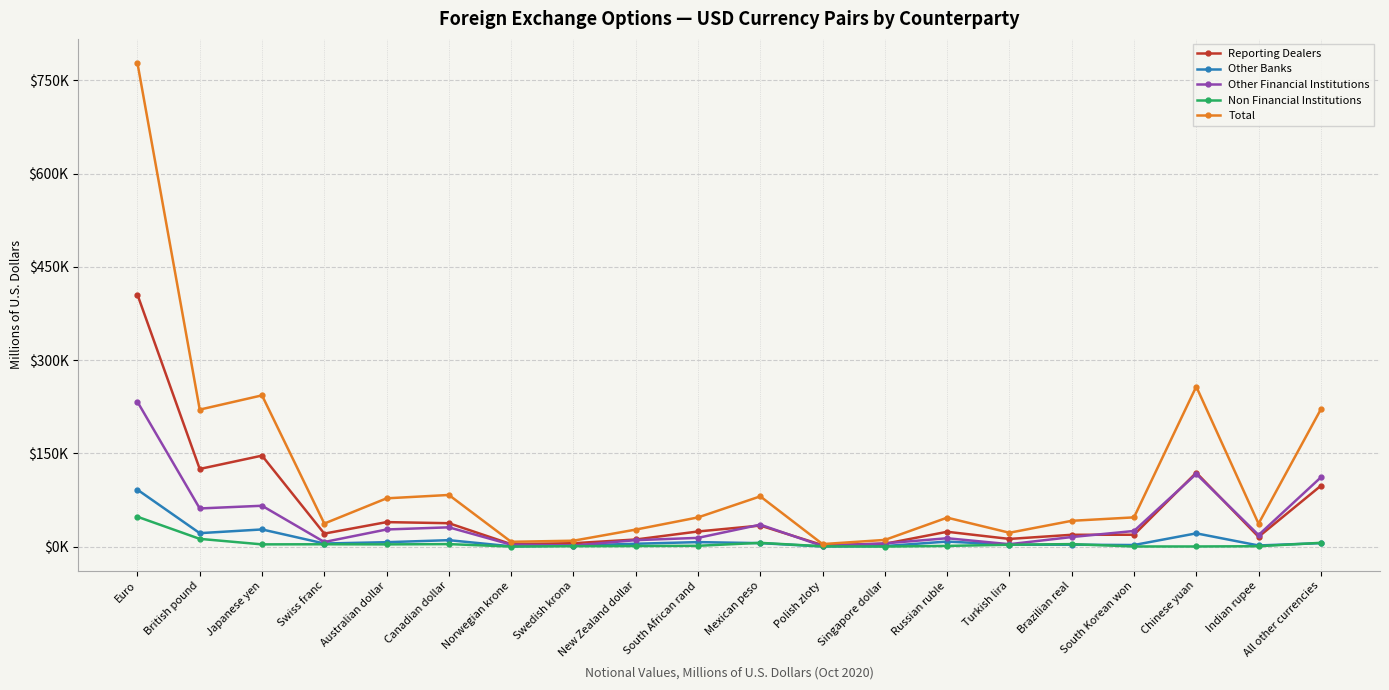

What are all the series names shown in the legend?

Reporting Dealers, Other Banks, Other Financial Institutions, Non Financial Institutions, Total